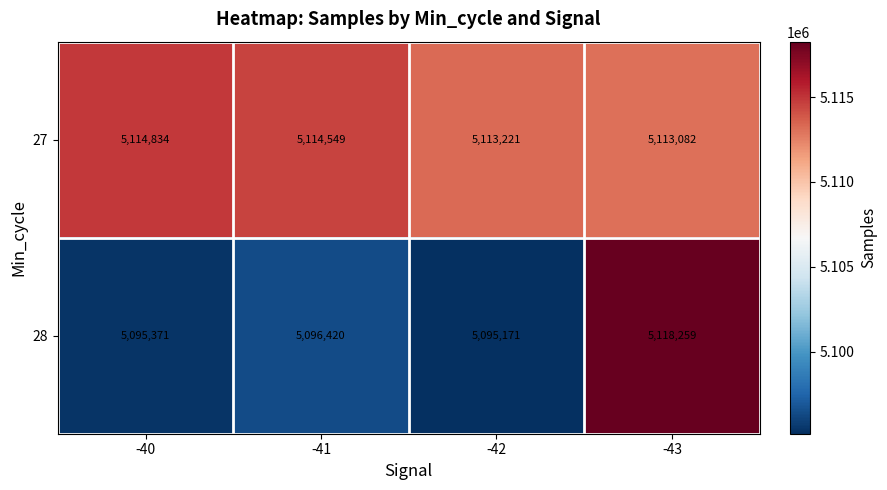

Rank the series at -42 from lowest to highest value.

28, 27